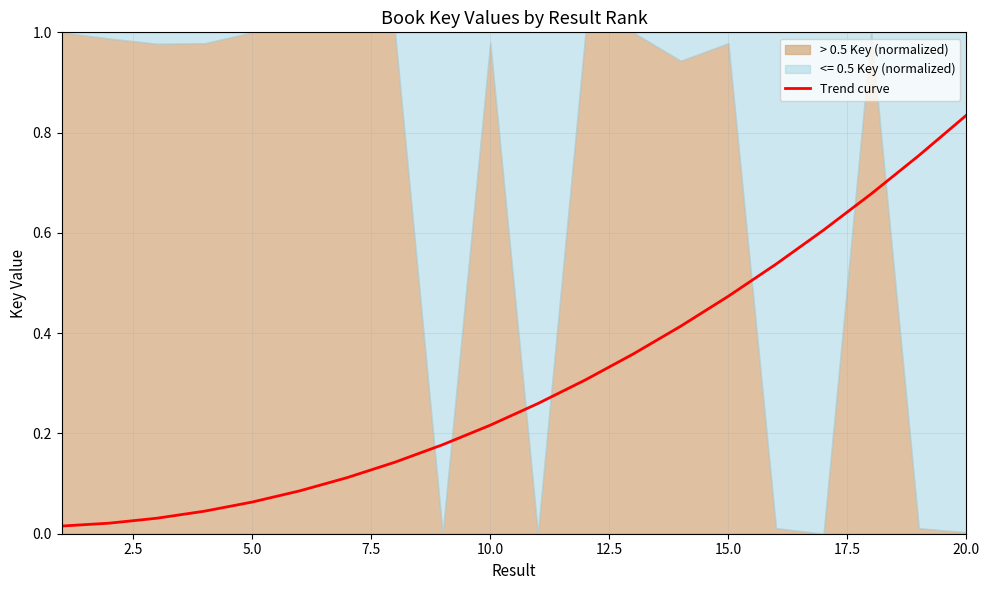

Does the chart have visible grid lines?

Yes